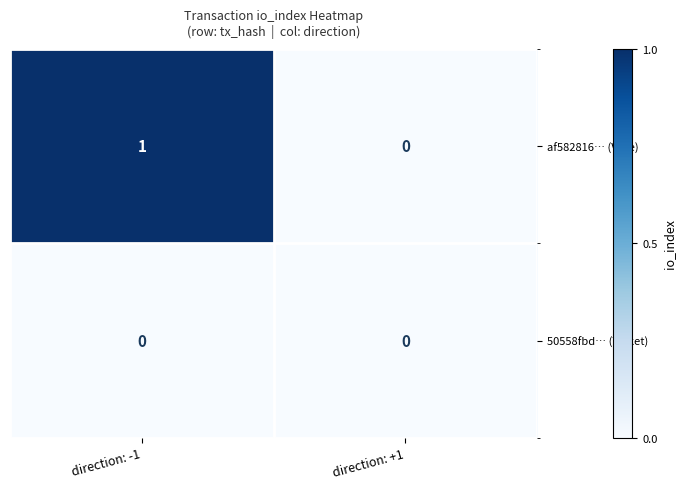

The 50558fbd… (Ticket) series shows 0 at direction: +1. True or false?

True